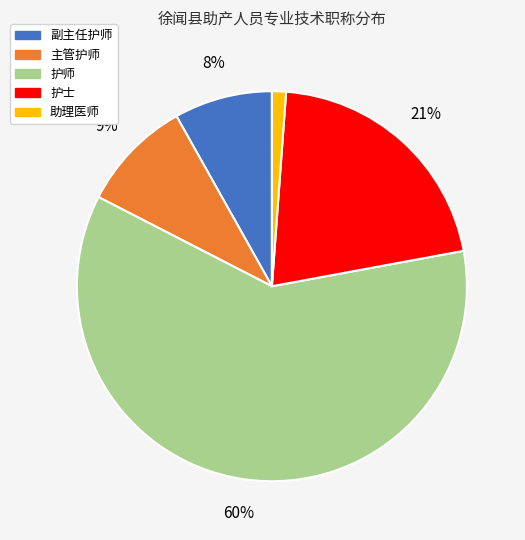

Count the number of slices in the pie.

5